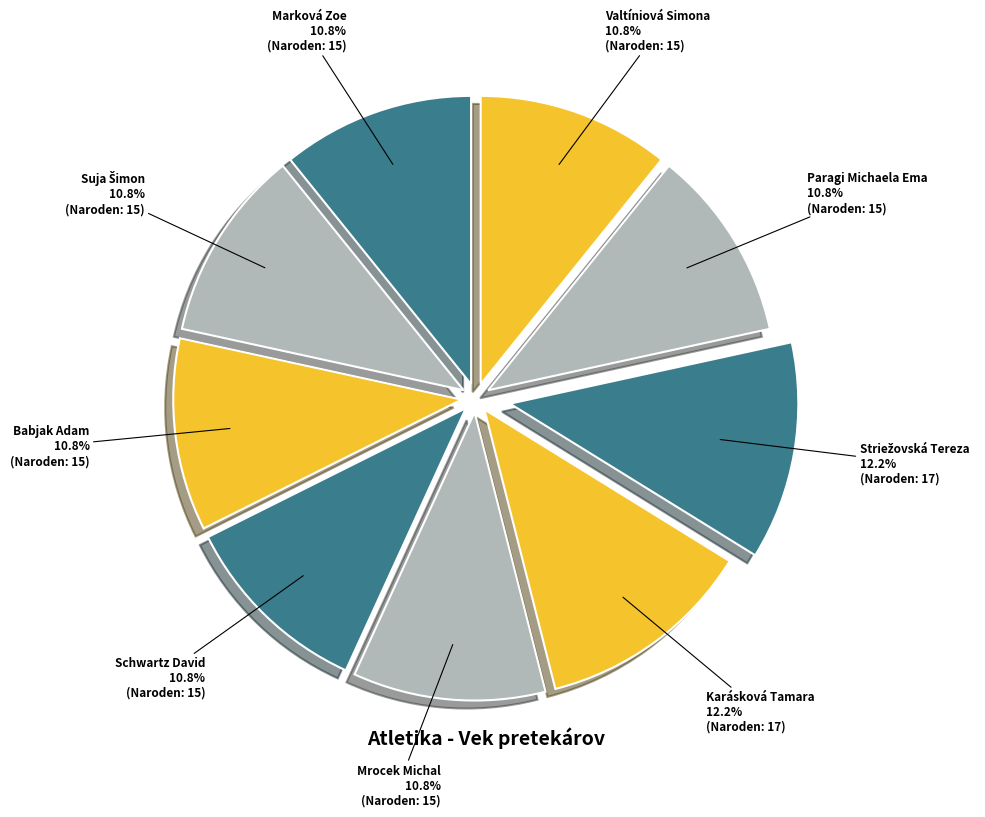

Do Schwartz David and Valtíniová Simona together represent more than half of the pie?

No